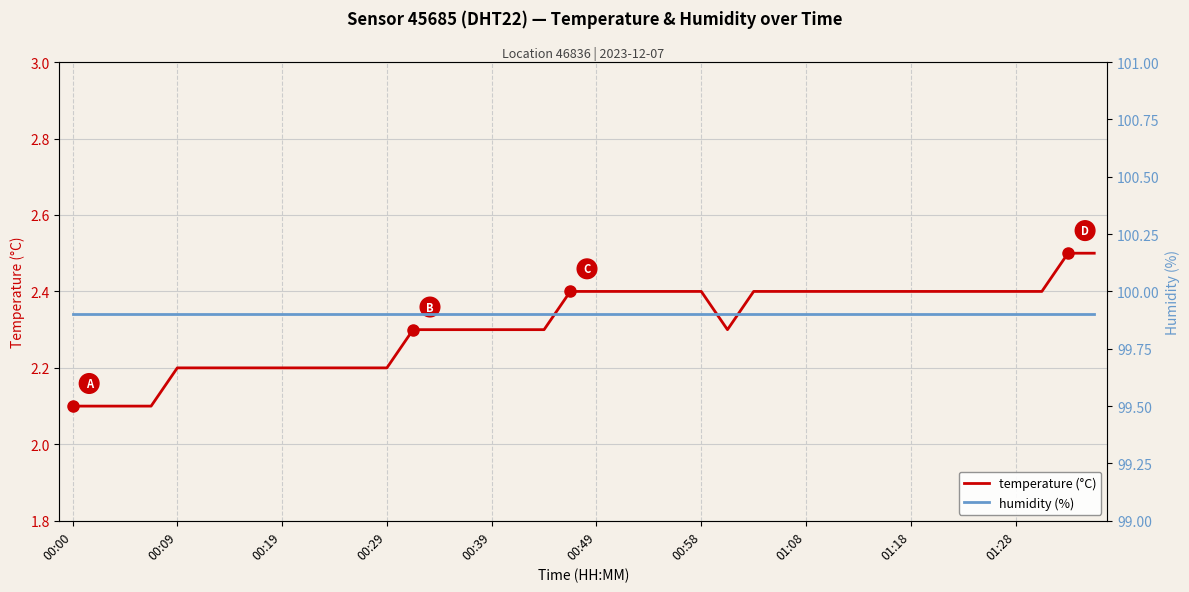

The value of temperature (°C) at 00:49 is 0.5. True or false?

False